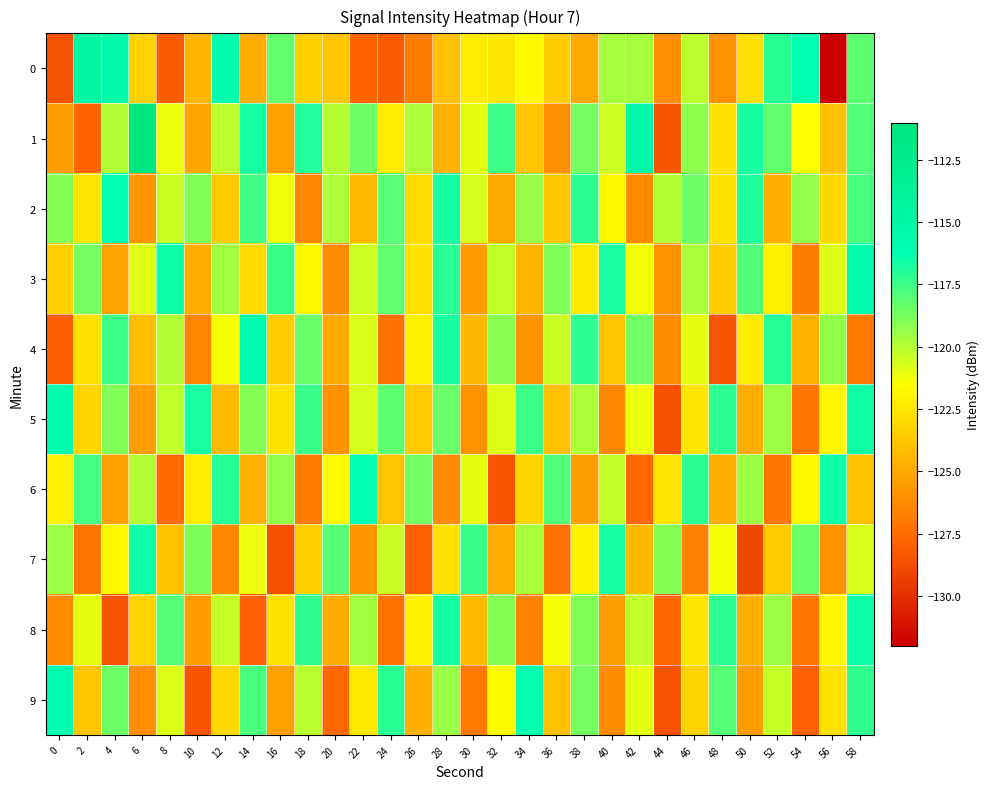

Between 6 and 24, which series saw the biggest shift?

1